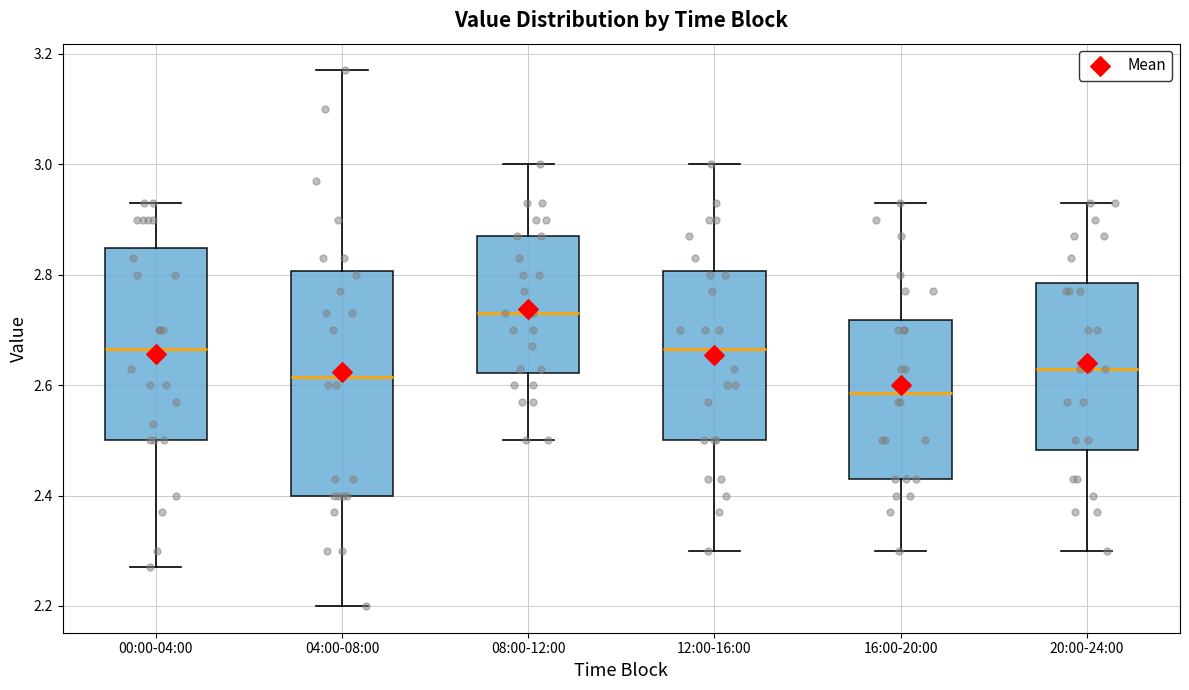

Reading left to right, transcribe this box plot: for each box, give where its median line is, the range the box spans, and where its two whiskers end, as read against the y-axis. The values are not printed on the chart, so give them approximately, as read against the axis.

00:00-04:00: median 2.66, box 2.50 to 2.84, whiskers 2.28 to 2.94
04:00-08:00: median 2.62, box 2.40 to 2.80, whiskers 2.20 to 3.18
08:00-12:00: median 2.74, box 2.62 to 2.88, whiskers 2.50 to 3.00
12:00-16:00: median 2.66, box 2.50 to 2.80, whiskers 2.30 to 3.00
16:00-20:00: median 2.58, box 2.44 to 2.72, whiskers 2.30 to 2.94
20:00-24:00: median 2.64, box 2.48 to 2.78, whiskers 2.30 to 2.94